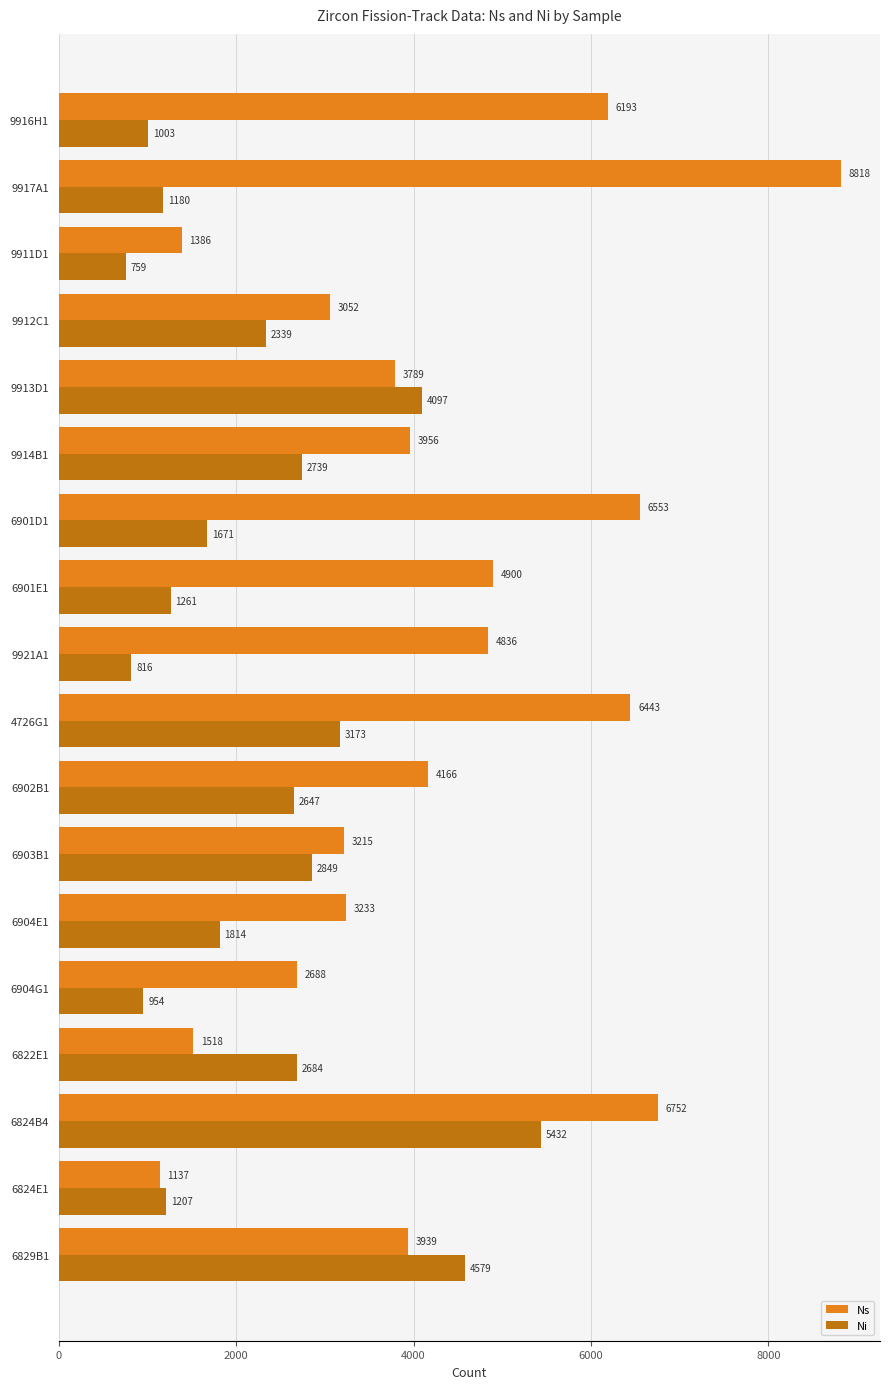

List the series in order of their overall mean, lowest first.

Ni, Ns